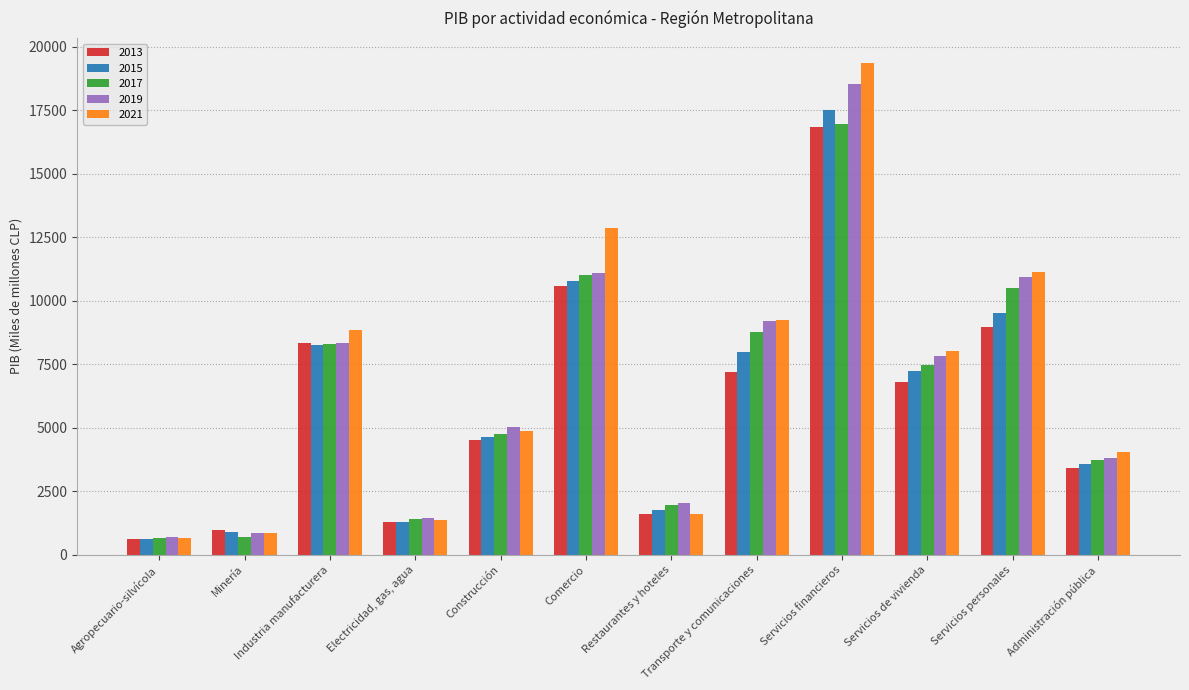

What is the sum of all 2019 values?

79828.7